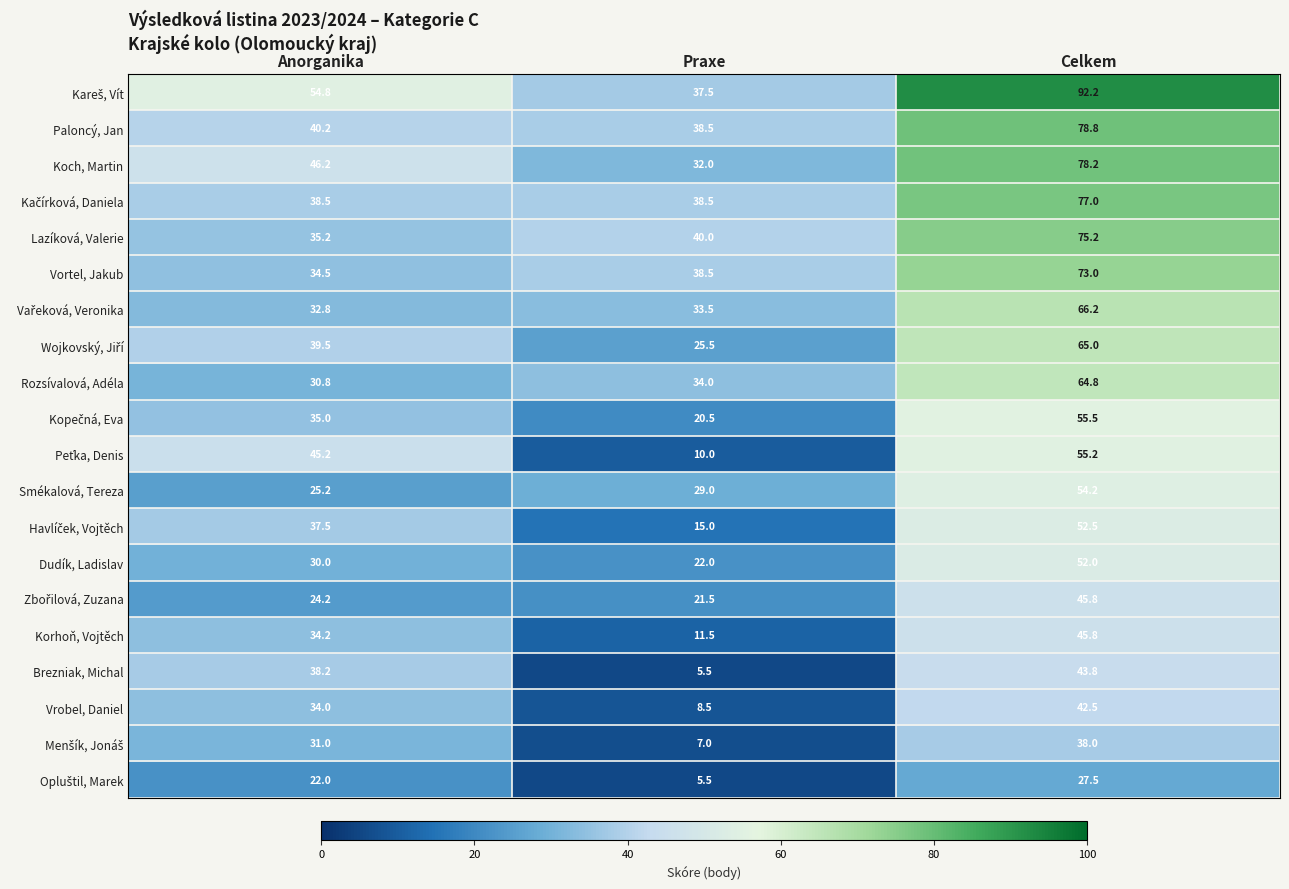

What is the total value across all series at Praxe?

474.0